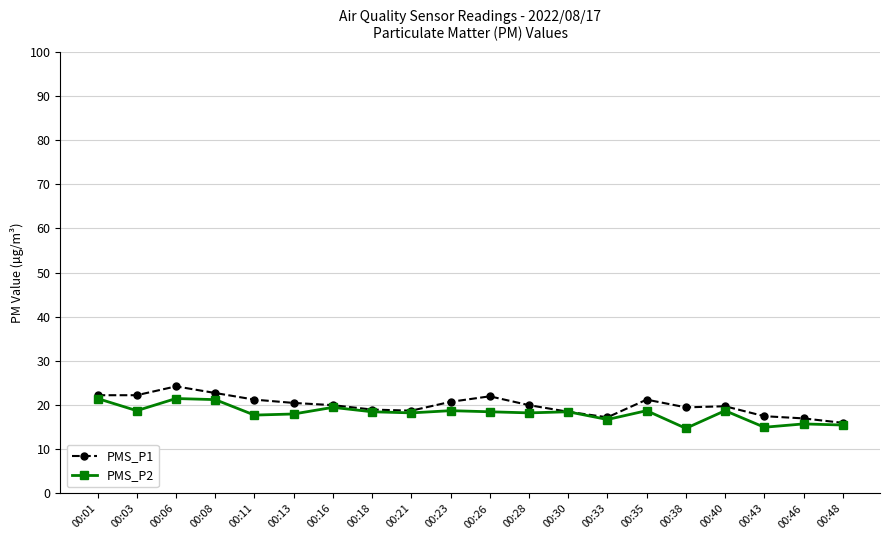

At which label does PMS_P1 reach its peak?

00:06